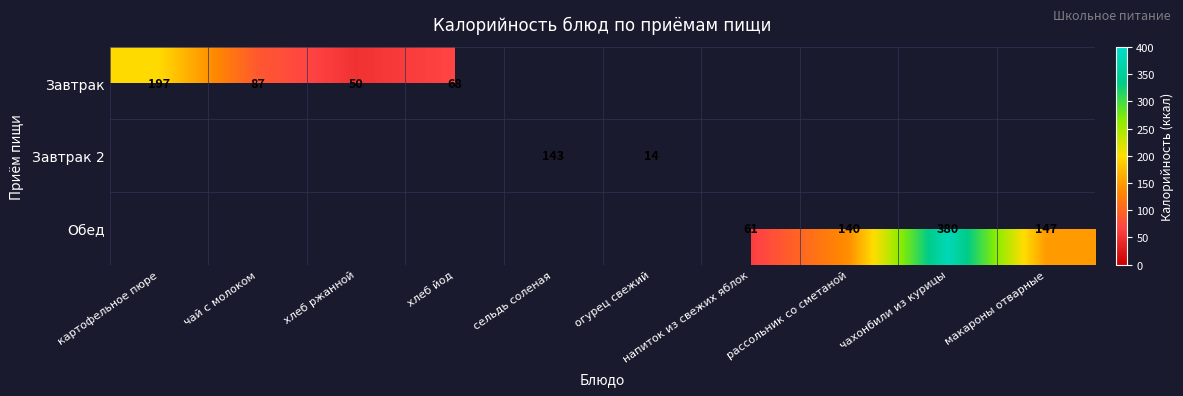

The value of Завтрак 2 at огурец свежий is 22. True or false?

False